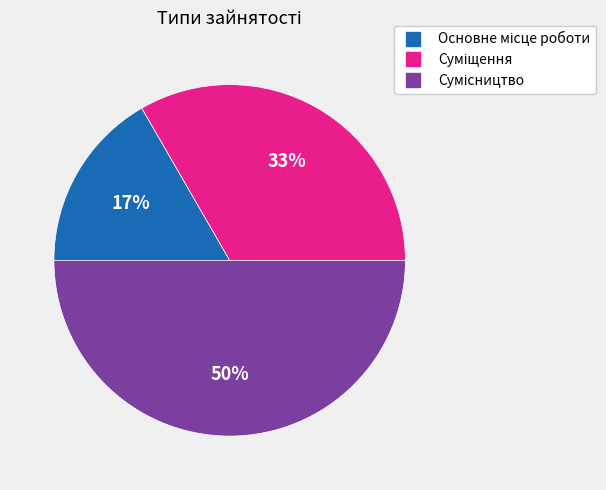

Count the number of slices in the pie.

3